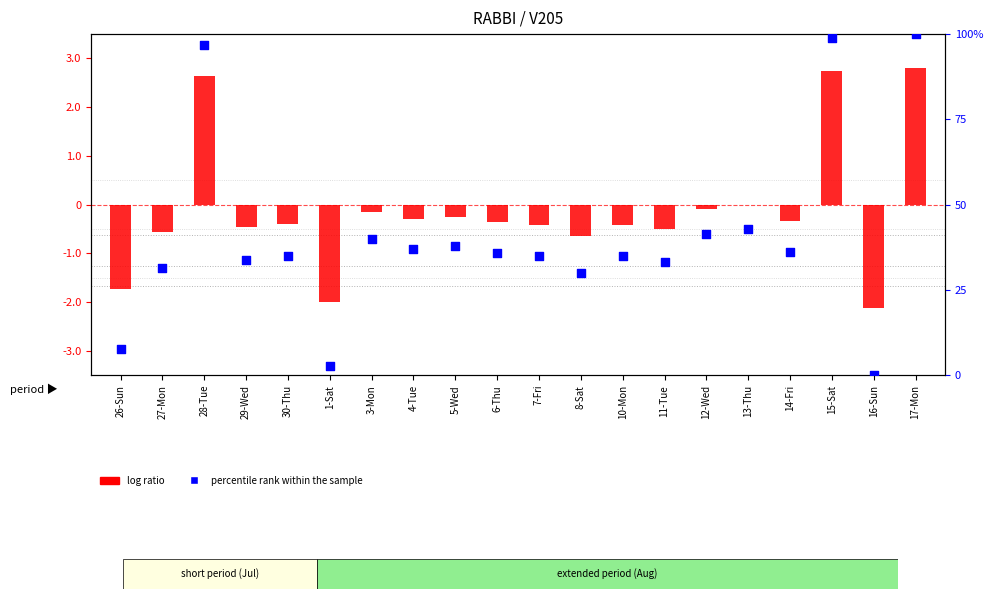

Which series reaches the minimum Y coordinate?

log ratio